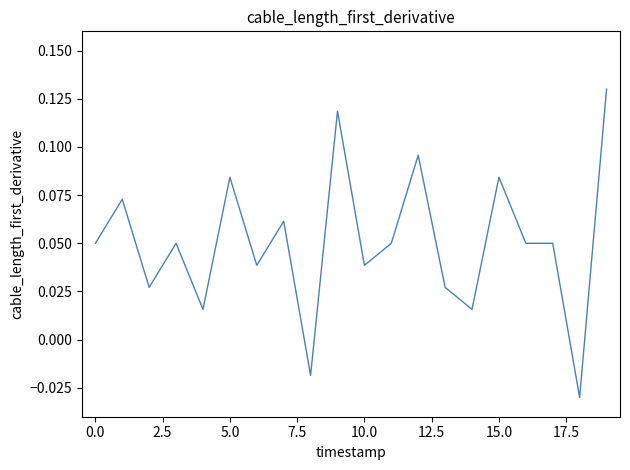

Does the chart display data point markers on the line(s)?

No